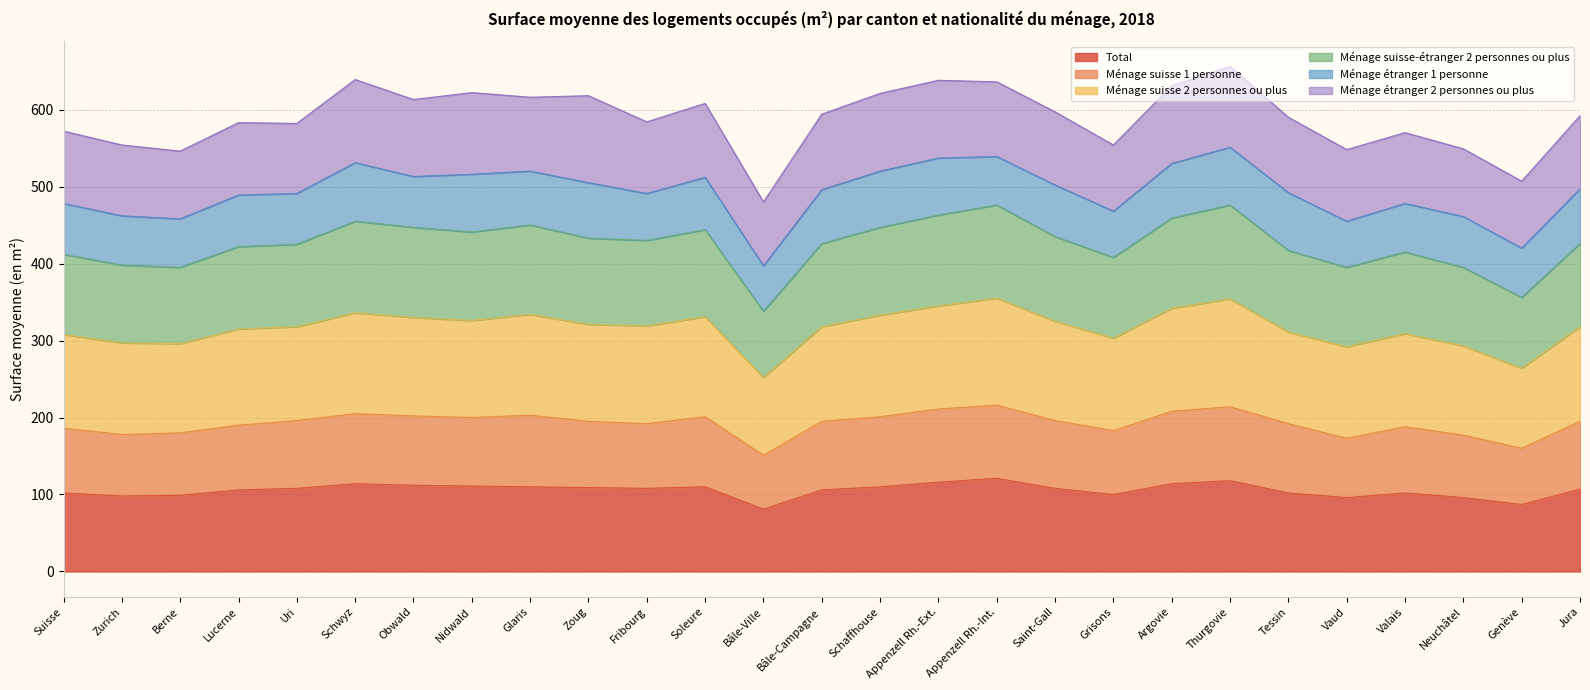

Between Valais and Bâle-Ville, which is larger?

Valais